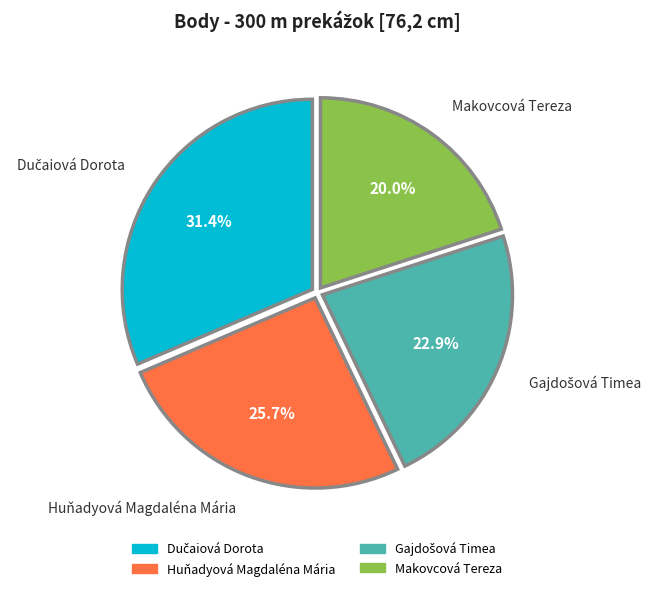

What is the total percentage of Makovcová Tereza and Huňadyová Magdaléna Mária?

45.7%